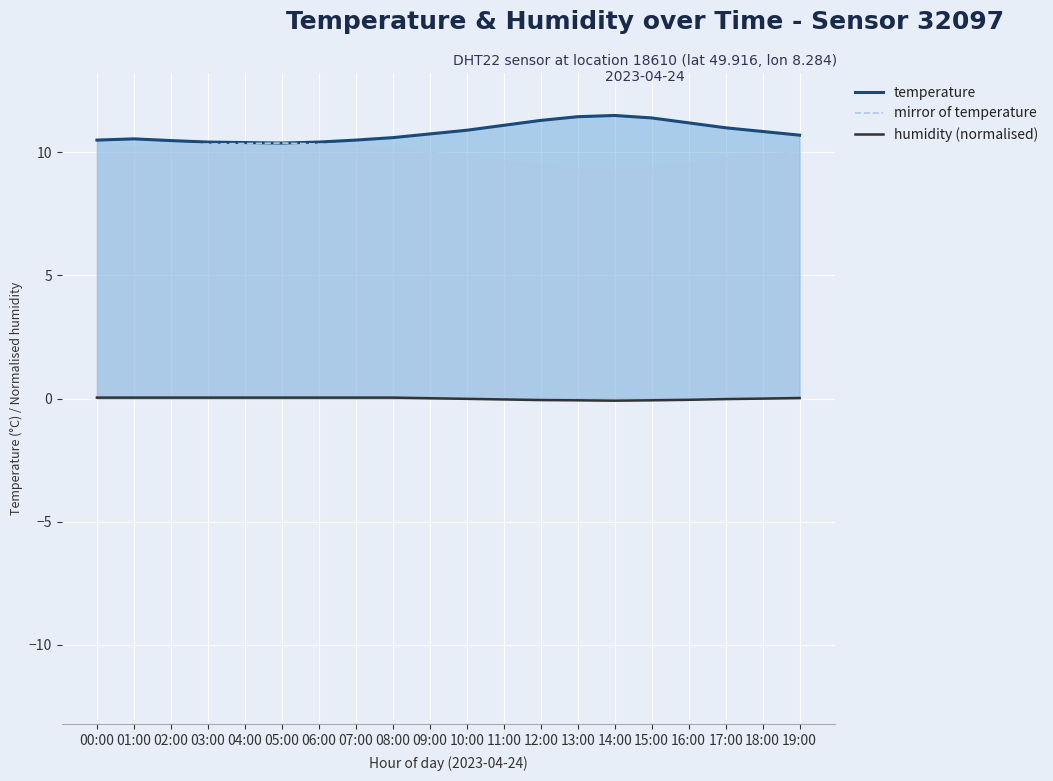

The value of humidity (normalised) at 04:00 is 0.0. True or false?

True